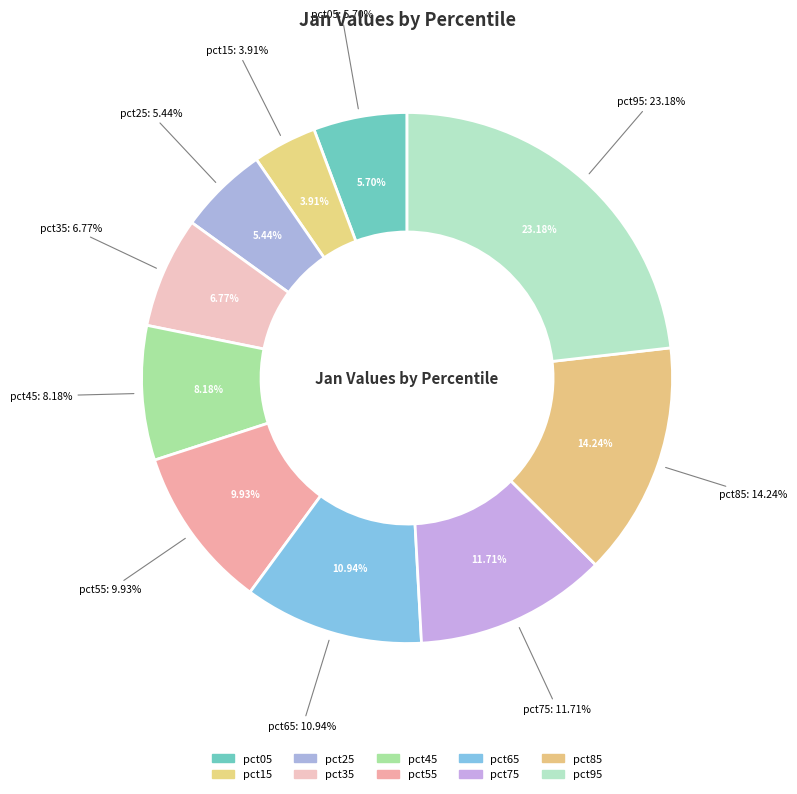

To the nearest percent, what is the difference between the pct45 and pct75 slice percentages?

4%